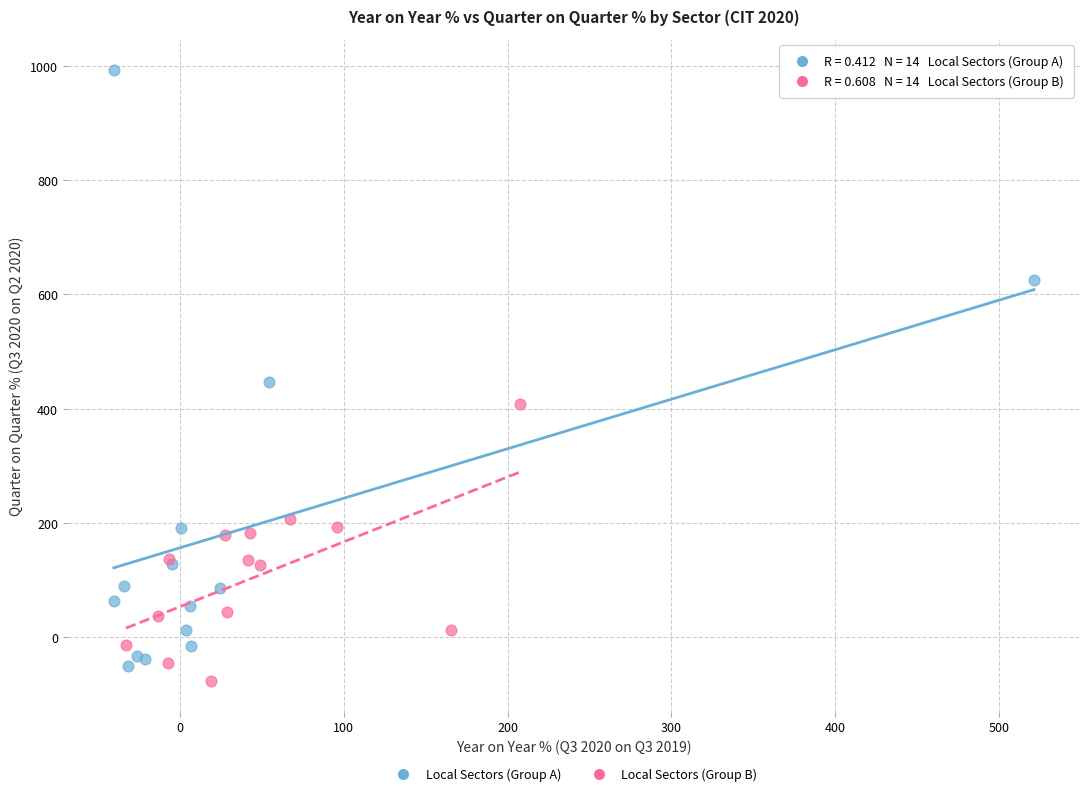

Which series has the largest Y range (max minus min)?

Local Sectors (Group A)